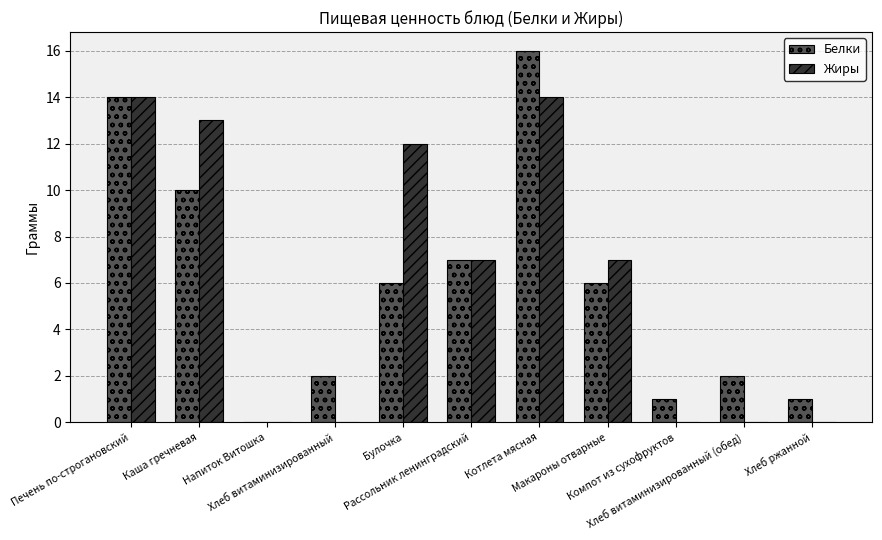

What is the greatest value displayed?

16